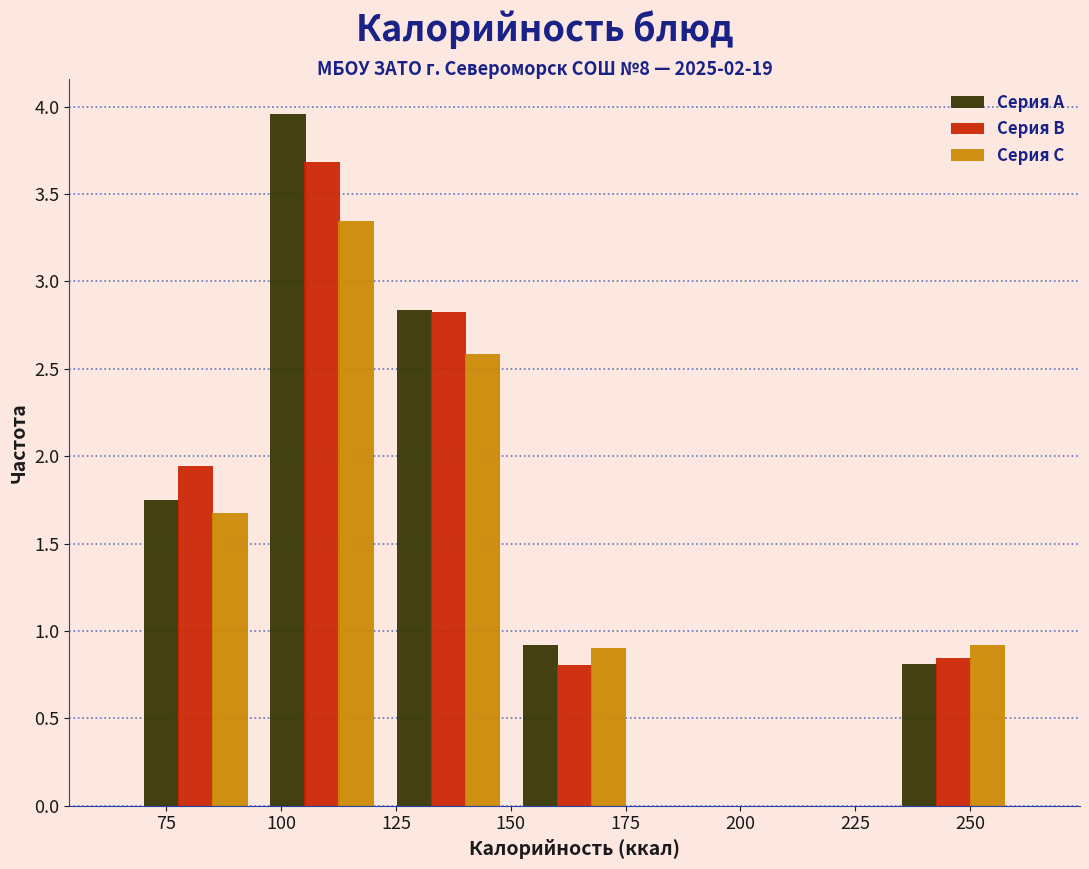

Reading left to right, list every range on the x-axis with the height of the bar of each series over it. Neither the bar edges nor the heights are printed on the chart, so give them approximately, as read against the axes.

70 to 95: Серия A=1.75	Серия B=1.95	Серия C=1.65
95 to 125: Серия A=3.95	Серия B=3.70	Серия C=3.35
125 to 150: Серия A=2.85	Серия B=2.80	Серия C=2.60
150 to 180: Серия A=0.90	Серия B=0.80	Серия C=0.90
180 to 205: Серия A=0	Серия B=0	Серия C=0
205 to 235: Серия A=0	Серия B=0	Серия C=0
235 to 260: Серия A=0.80	Серия B=0.85	Серия C=0.90